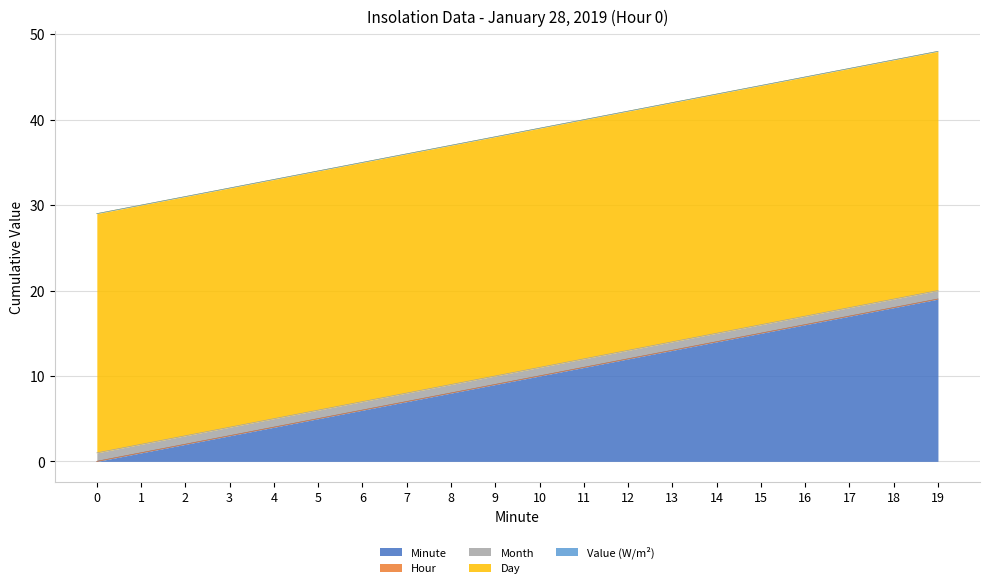

At how many categories does at least one series exceed 17?

20